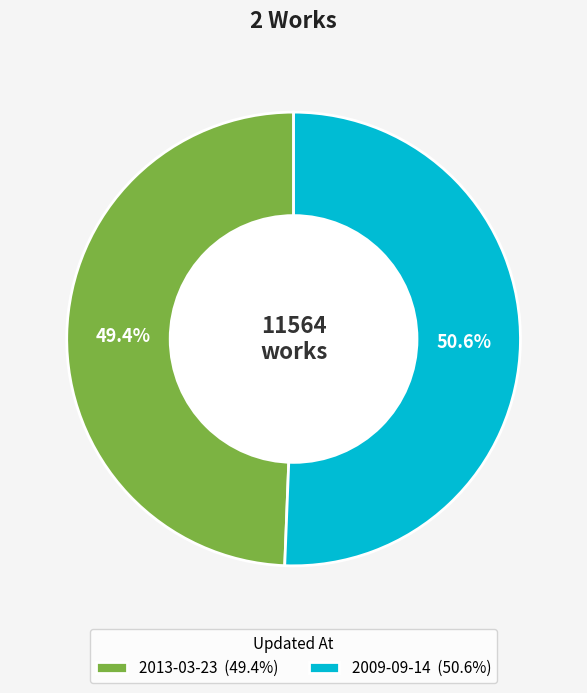

How many slices are in this pie chart?

2